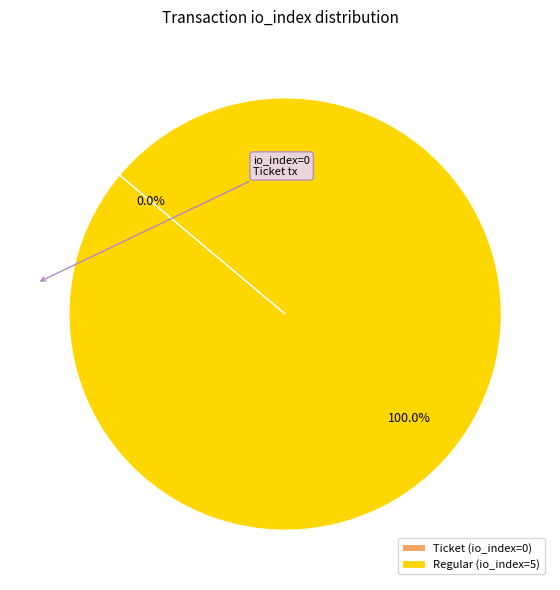

What portion of the pie excludes Ticket (io_index=0)?

100.0%